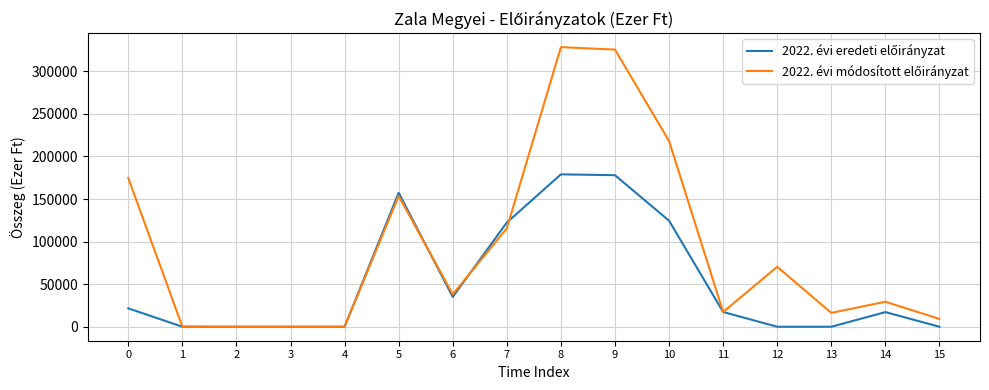

Does the chart have visible grid lines?

Yes